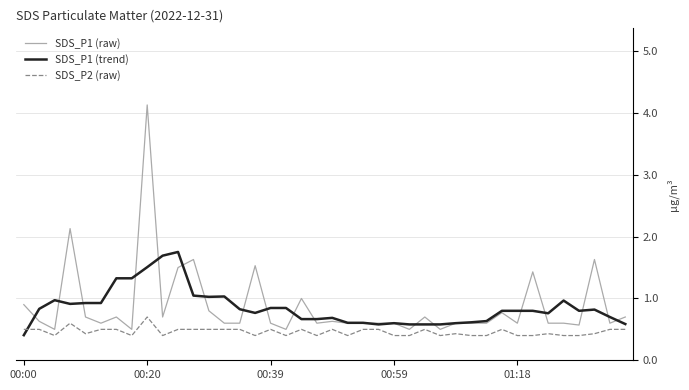

Which series has the largest range (max minus min)?

SDS_P1 (raw)